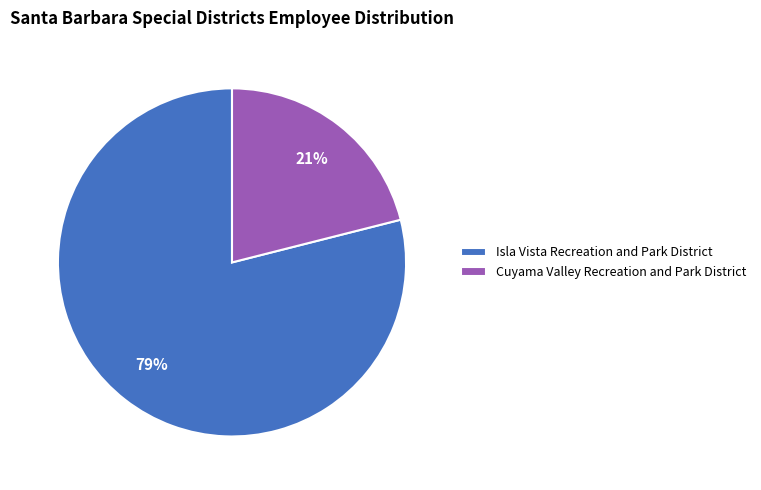

True or false: Cuyama Valley Recreation and Park District accounts for 9% of the total.

False